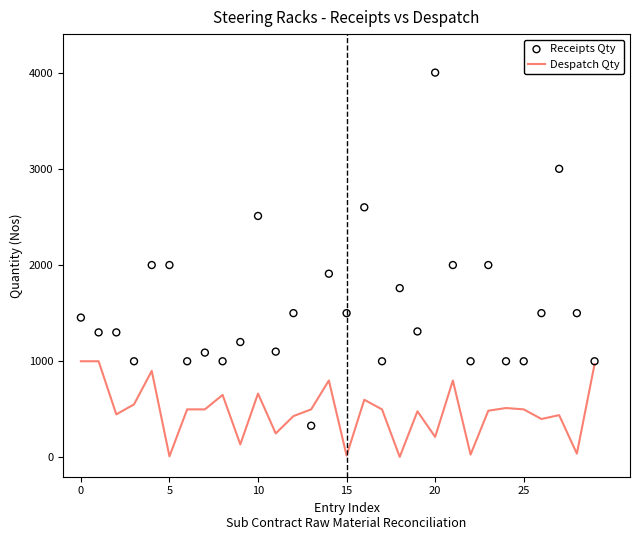

Which series reaches the maximum Y coordinate?

Receipts Qty